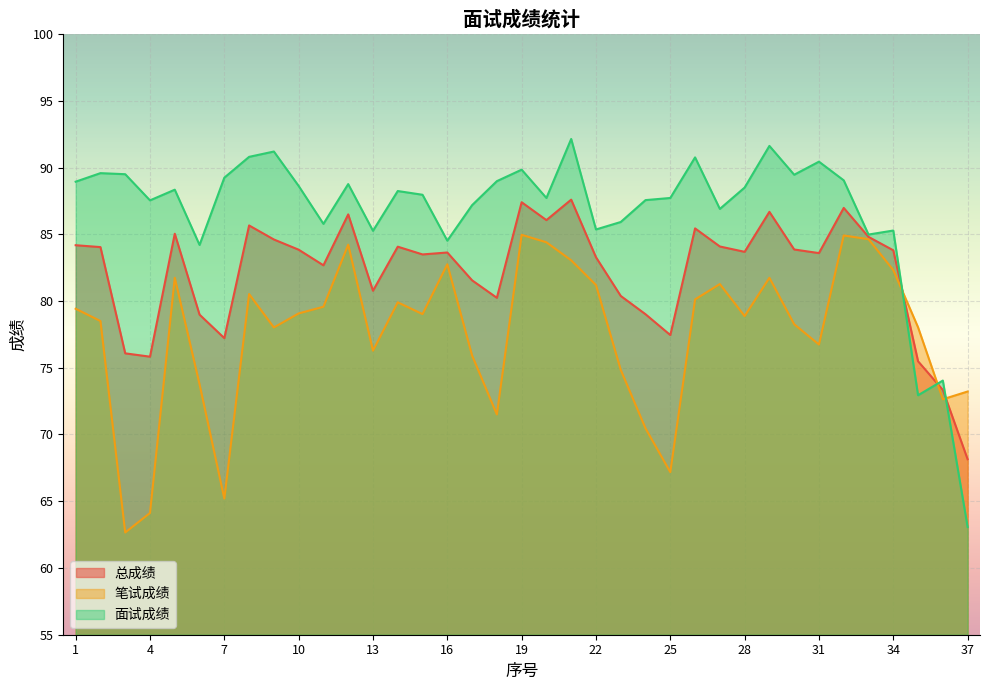

Where does the 总成绩 series first go above 83?

1